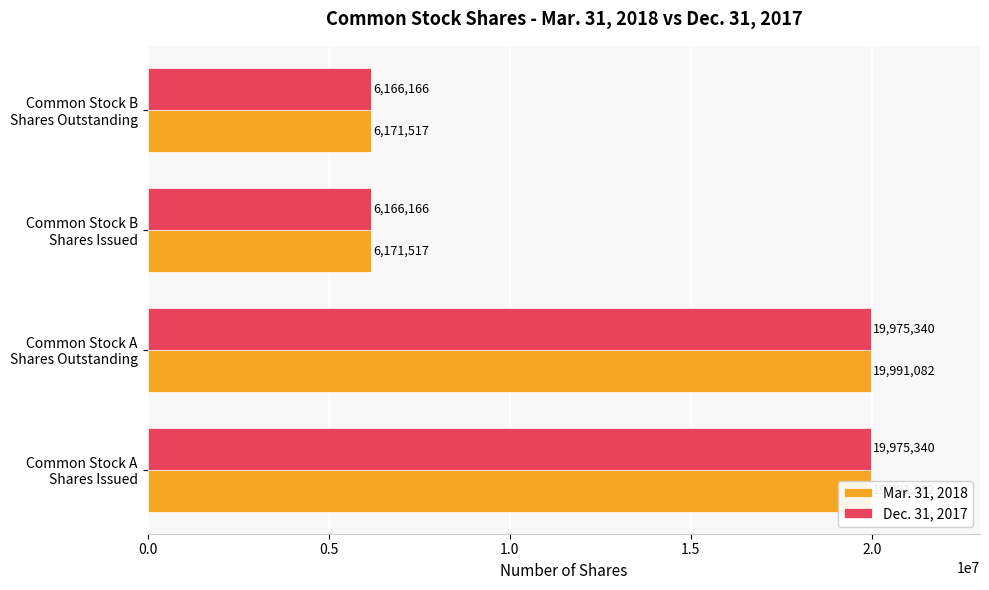

Which series has the largest range (max minus min)?

Mar. 31, 2018